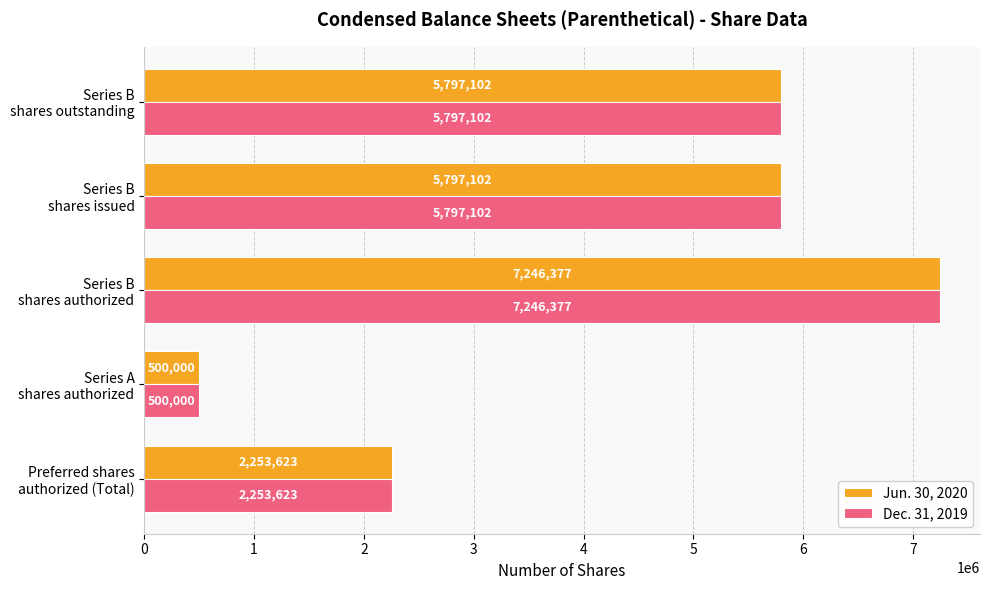

What is the average value of the Dec. 31, 2019 series?

4318841